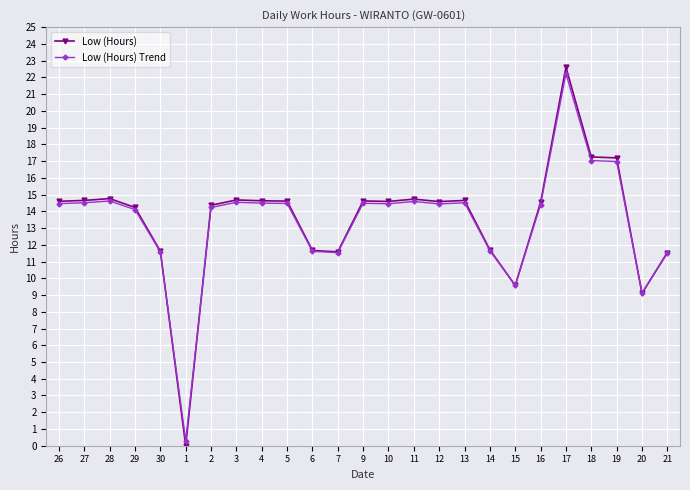

What is the difference between the Low (Hours) Trend values at 21 and 30?

0.1